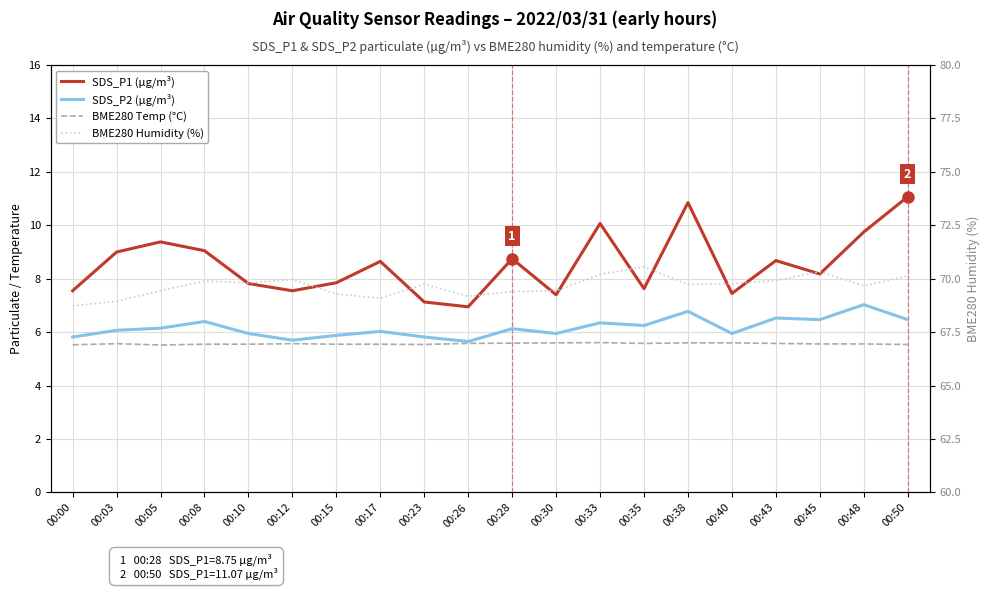

How many series are shown in this chart?

4